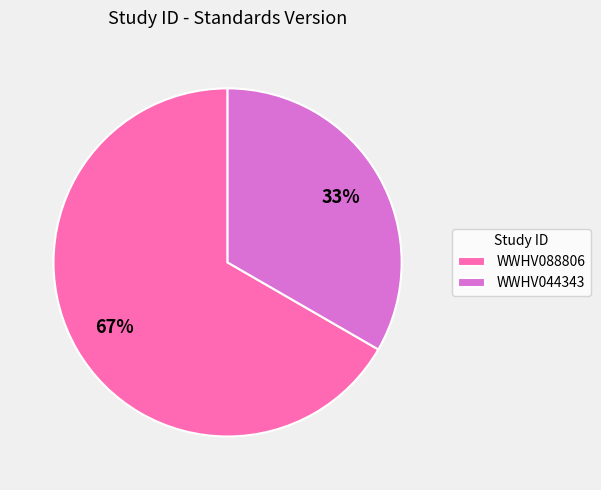

Is the sum of WWHV044343 and WWHV088806 greater than half?

Yes